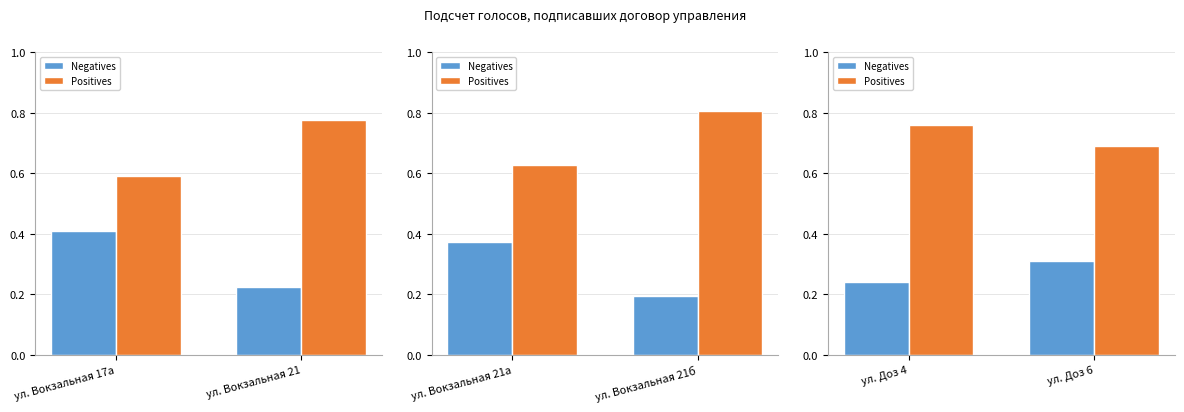

Which series has the largest total across all categories?

Positives